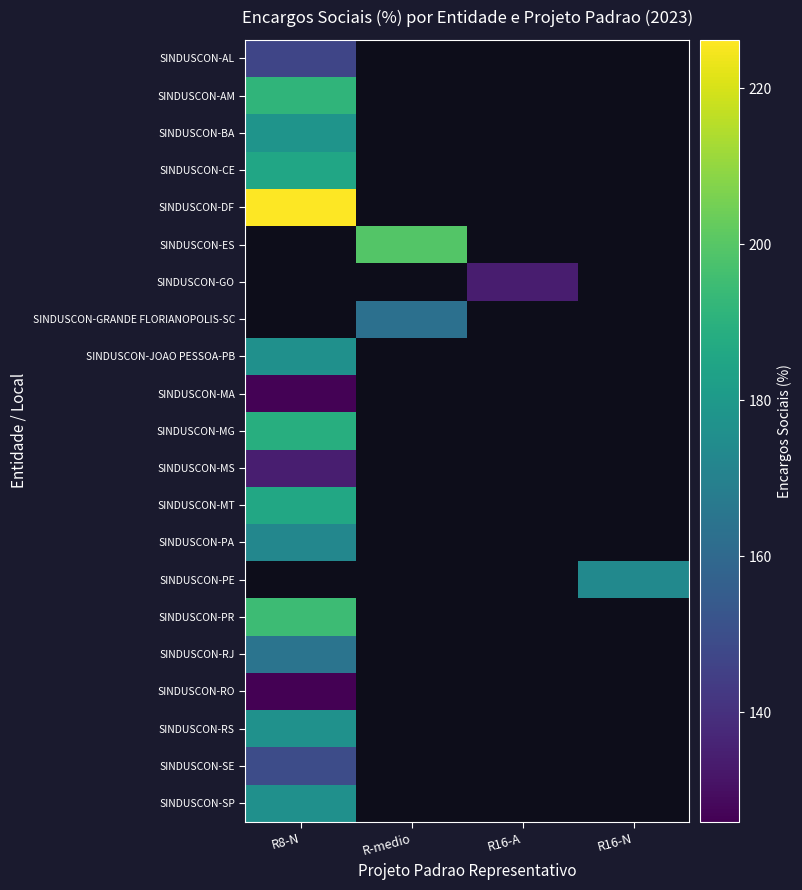

At which category does the chart reach its peak across all series?

R8-N